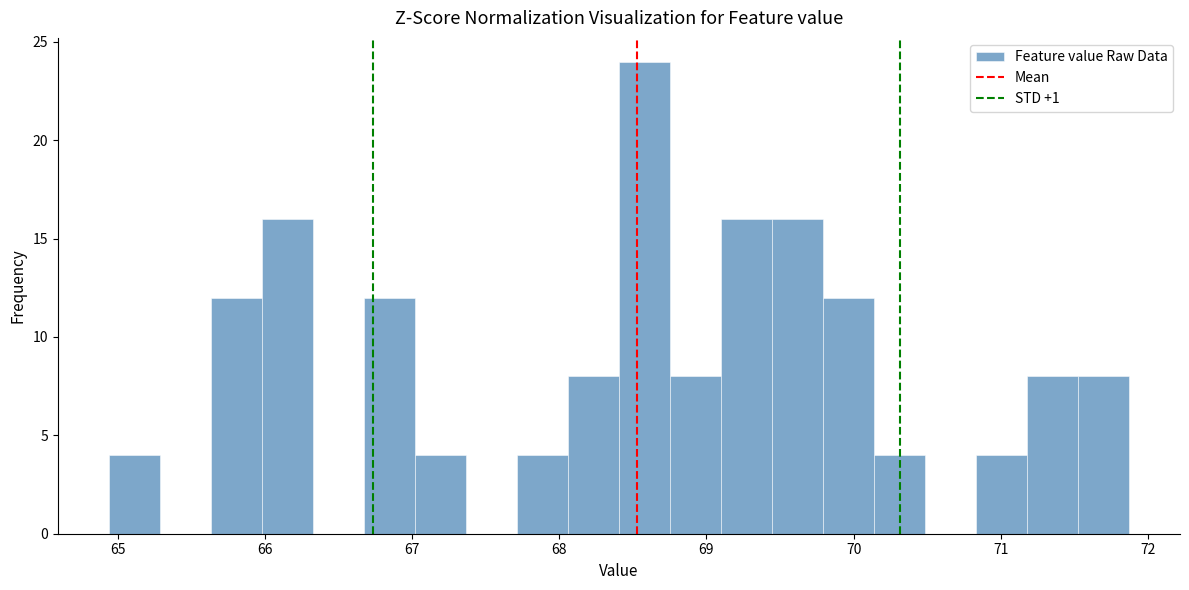

Read against the x-axis, roughly where is the centre of the tallest bar?

68.6